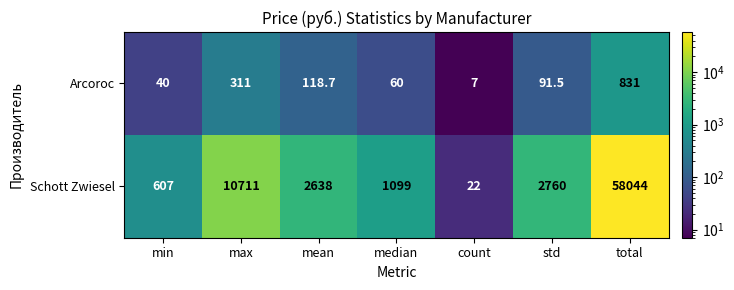

Which series has the widest spread of values?

Schott Zwiesel